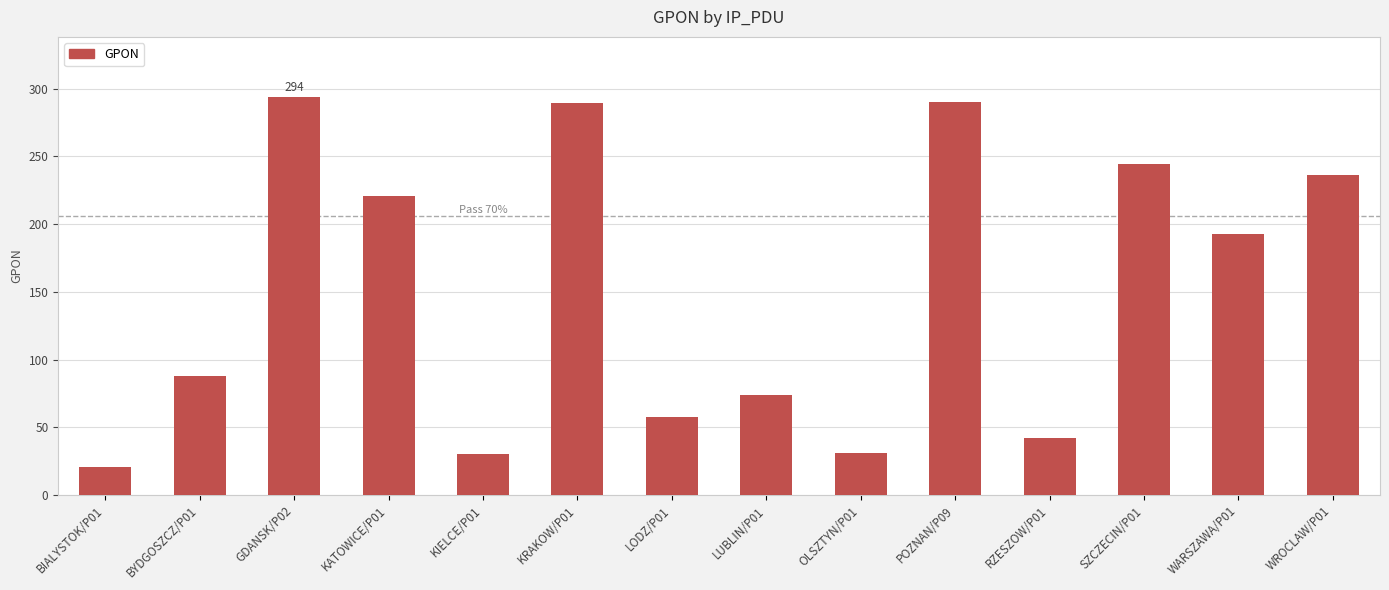

What is the sum of all values?

2111